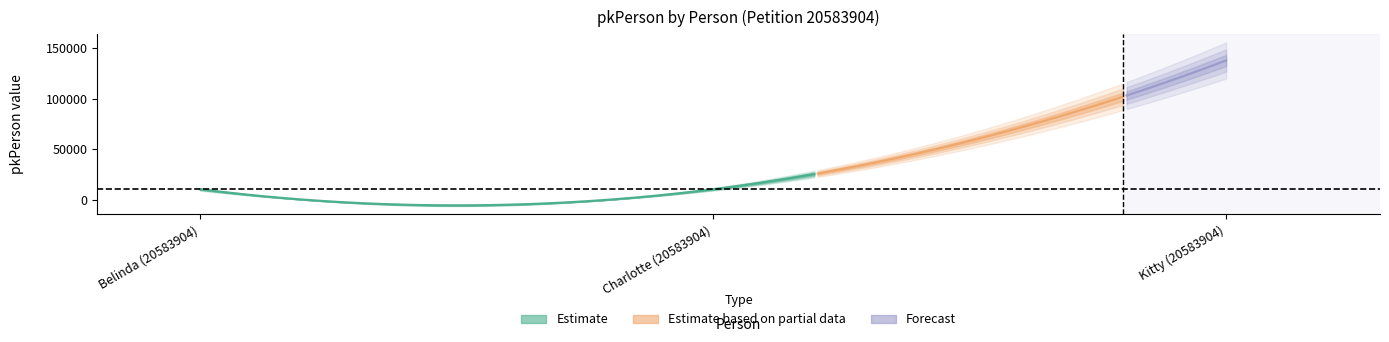

Reading left to right, what are all the values shown in this chart?

10255	10256	137590